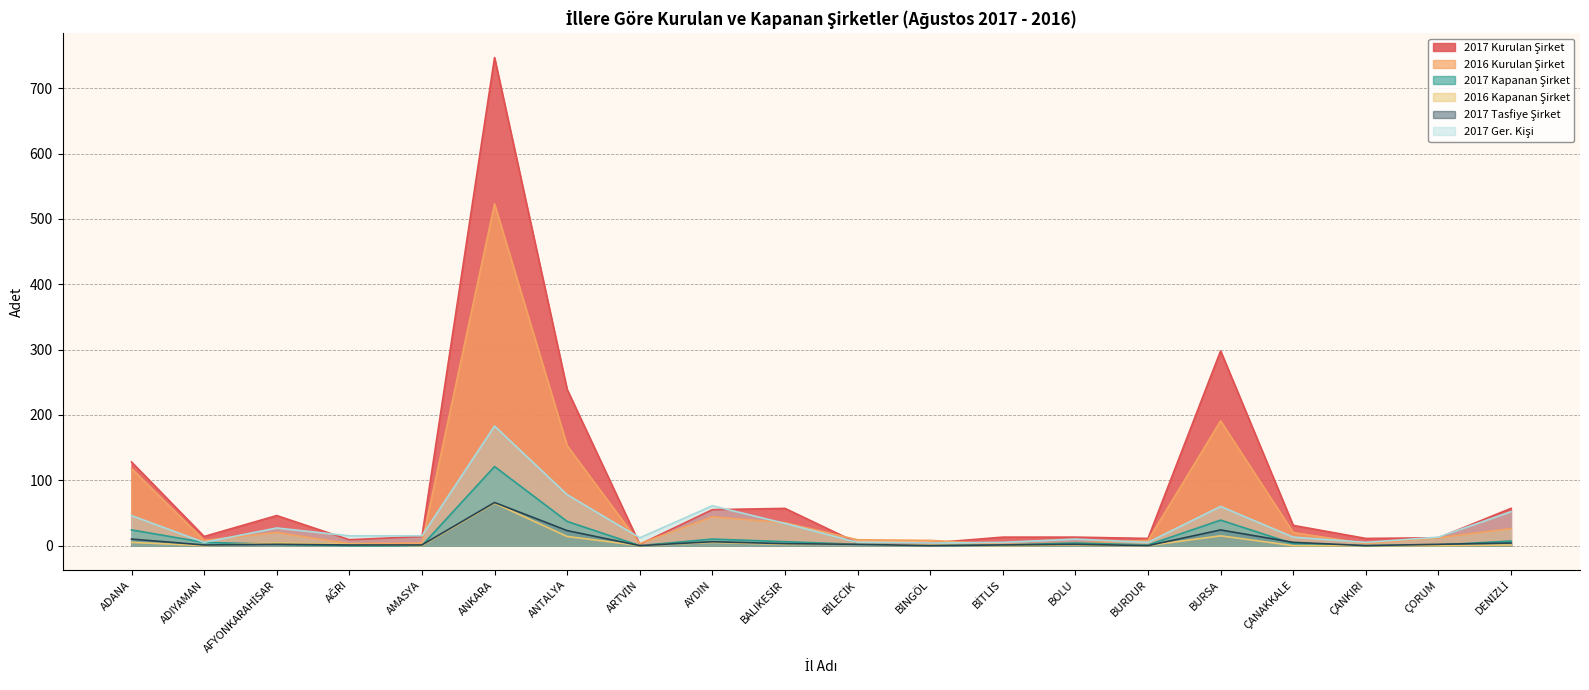

What is the value of the 2016 Kurulan Şirket point at the 11th from the left?

9